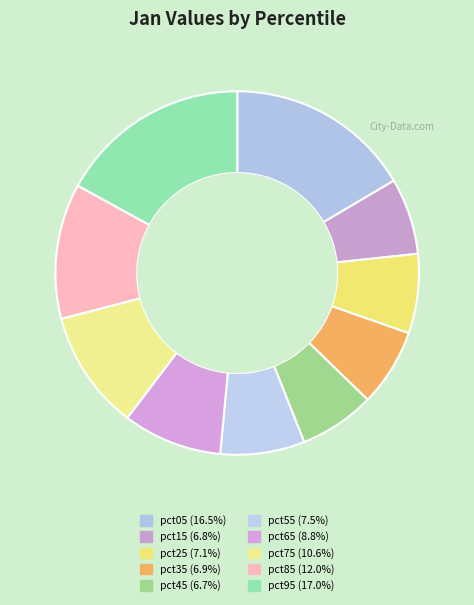

How many slices are in this pie chart?

10